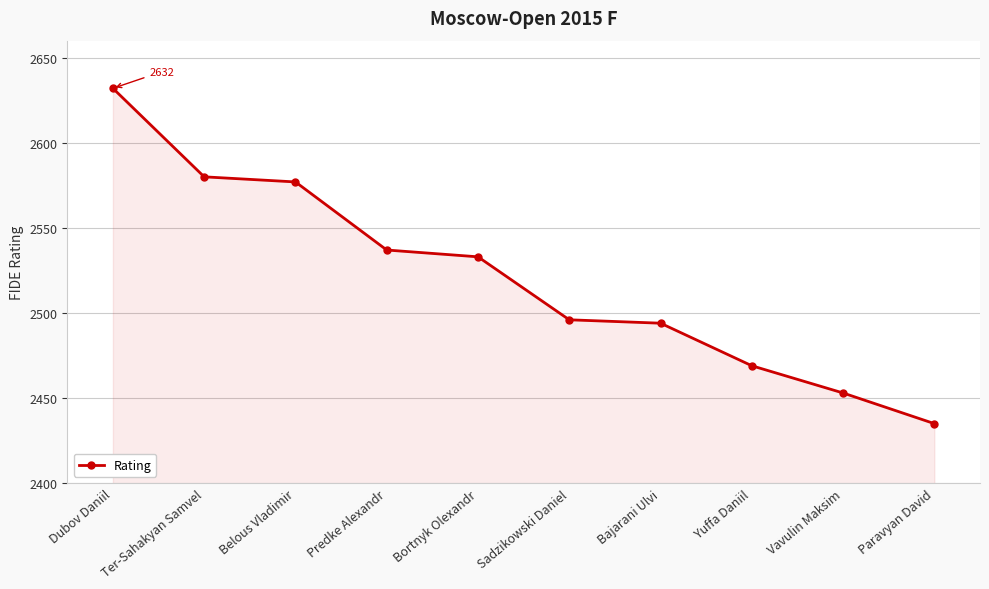

What is the label of the 10th point from the left?

Paravyan David